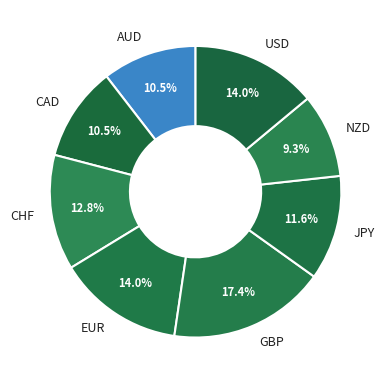

Does any single category account for the majority?

No